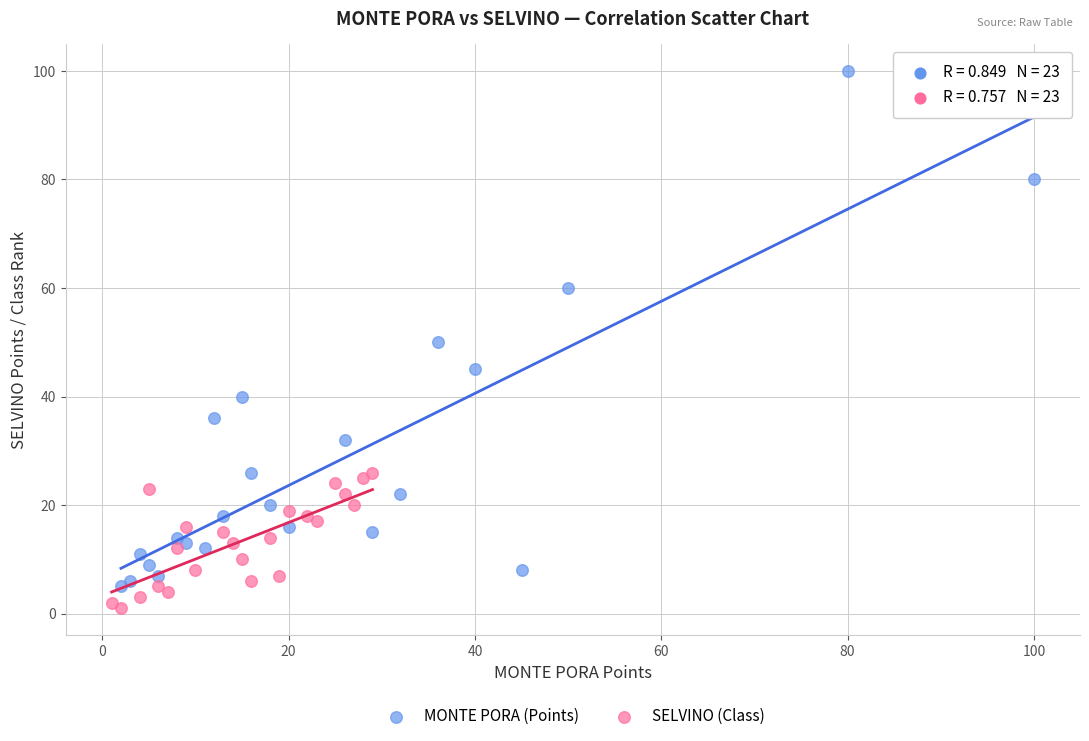

What are all the series names shown in the legend?

MONTE PORA (Points), SELVINO (Class)